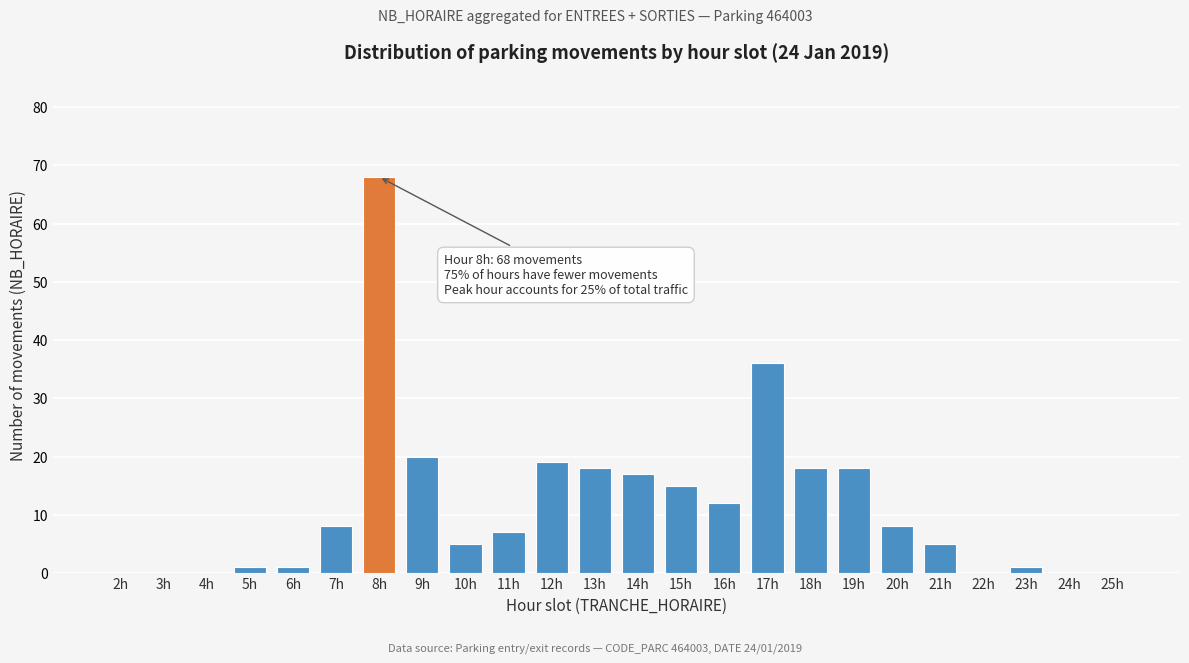

Reading left to right, extract all data points from this chart.

2h=0	3h=0	4h=0	5h=1	6h=1	7h=8	8h=68	9h=20	10h=5	11h=7	12h=19	13h=18	14h=17	15h=15	16h=12	17h=36	18h=18	19h=18	20h=8	21h=5	22h=0	23h=1	24h=0	25h=0